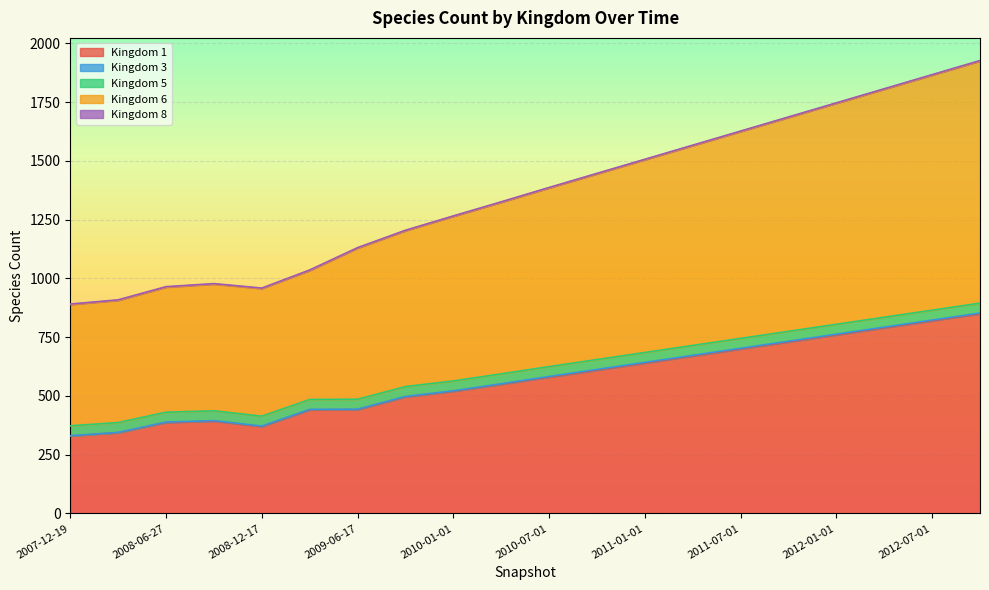

What position from the right is 2011-07-01?

6